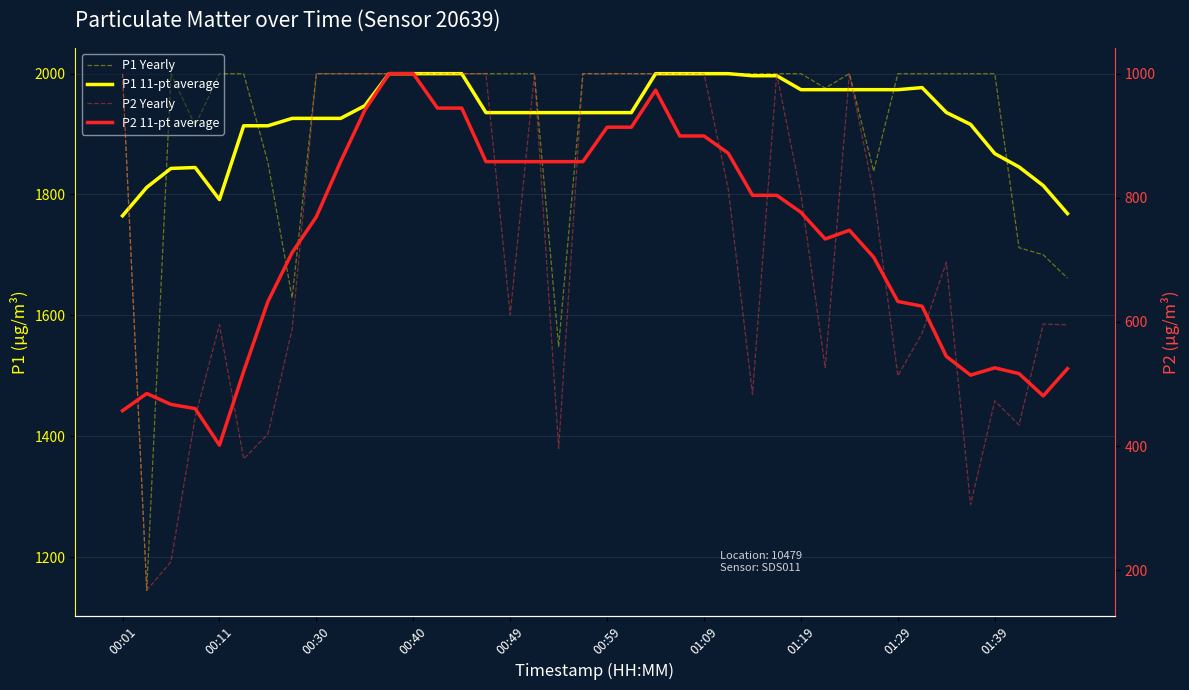

How many times do P2 Yearly and P2 11-pt average cross each other?

16